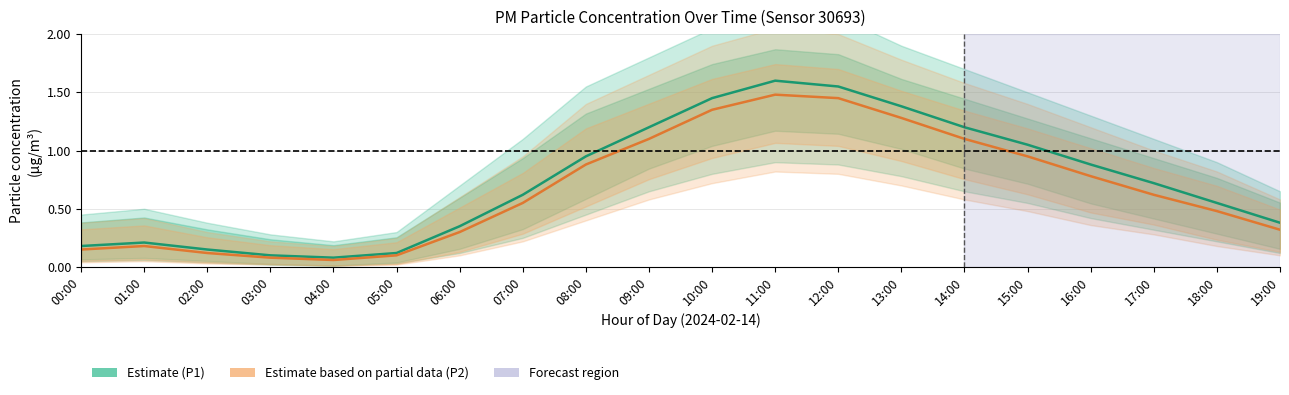

What is the approximate value of Estimate (P1) at 16:00?

0.9